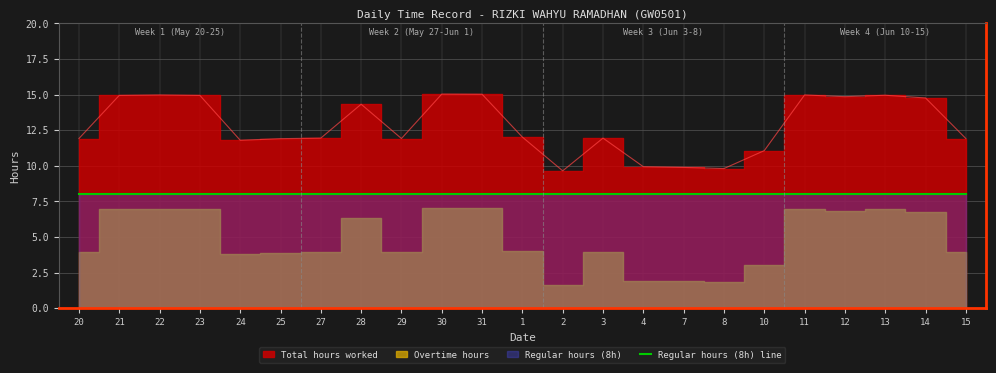

Does the chart have visible grid lines?

Yes